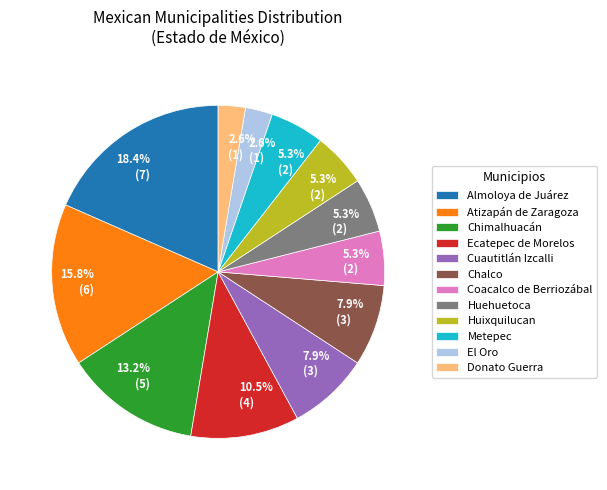

Does any single category account for the majority?

No